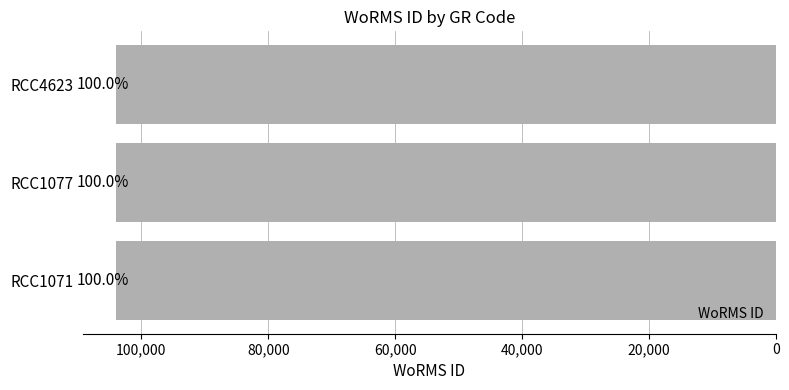

Are the bars horizontal?

Yes